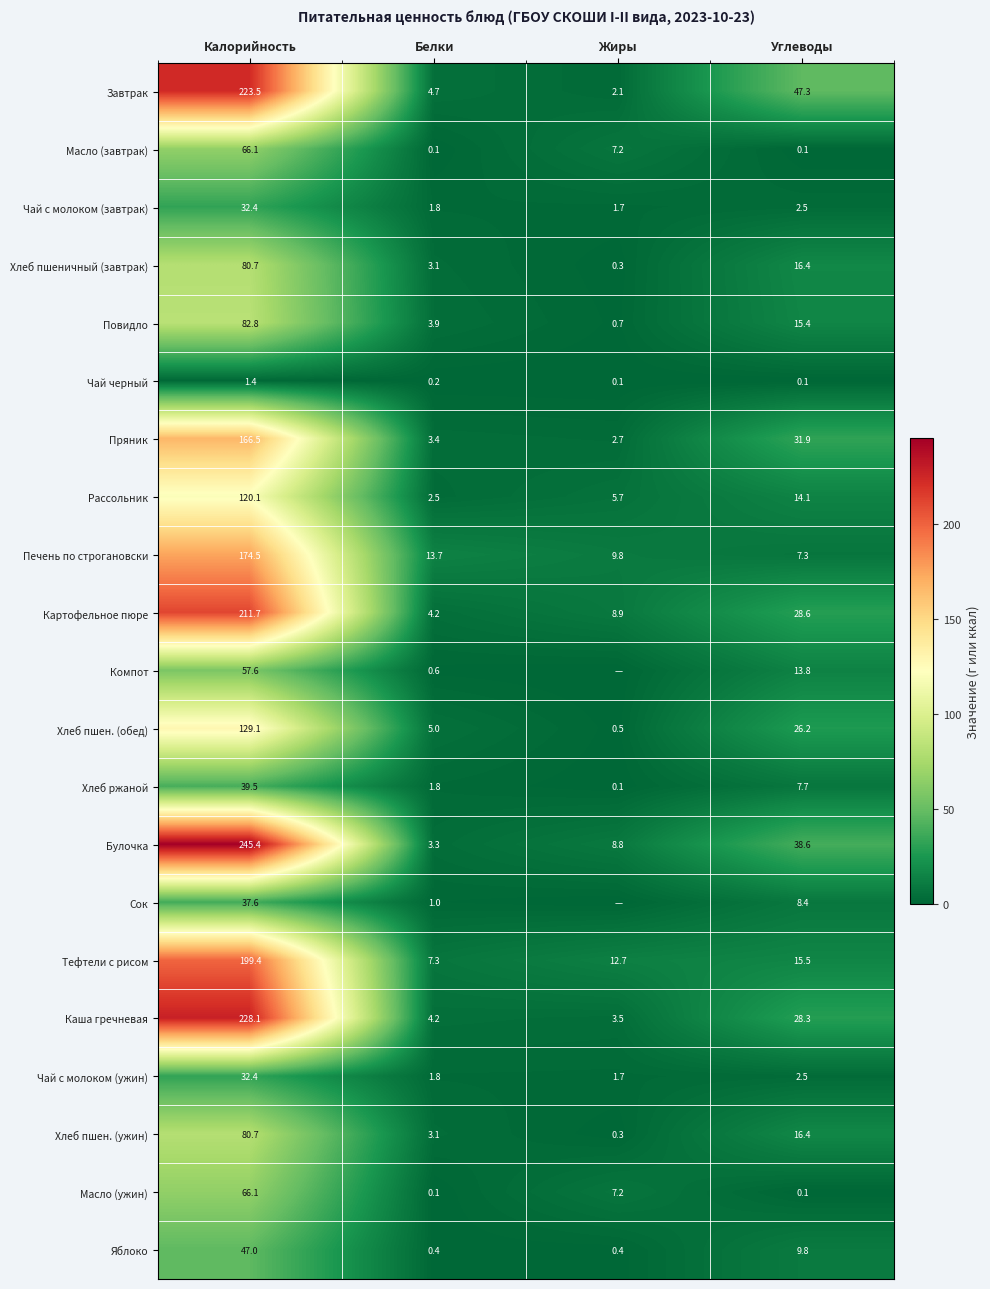

What is the maximum value shown in the chart?

245.4